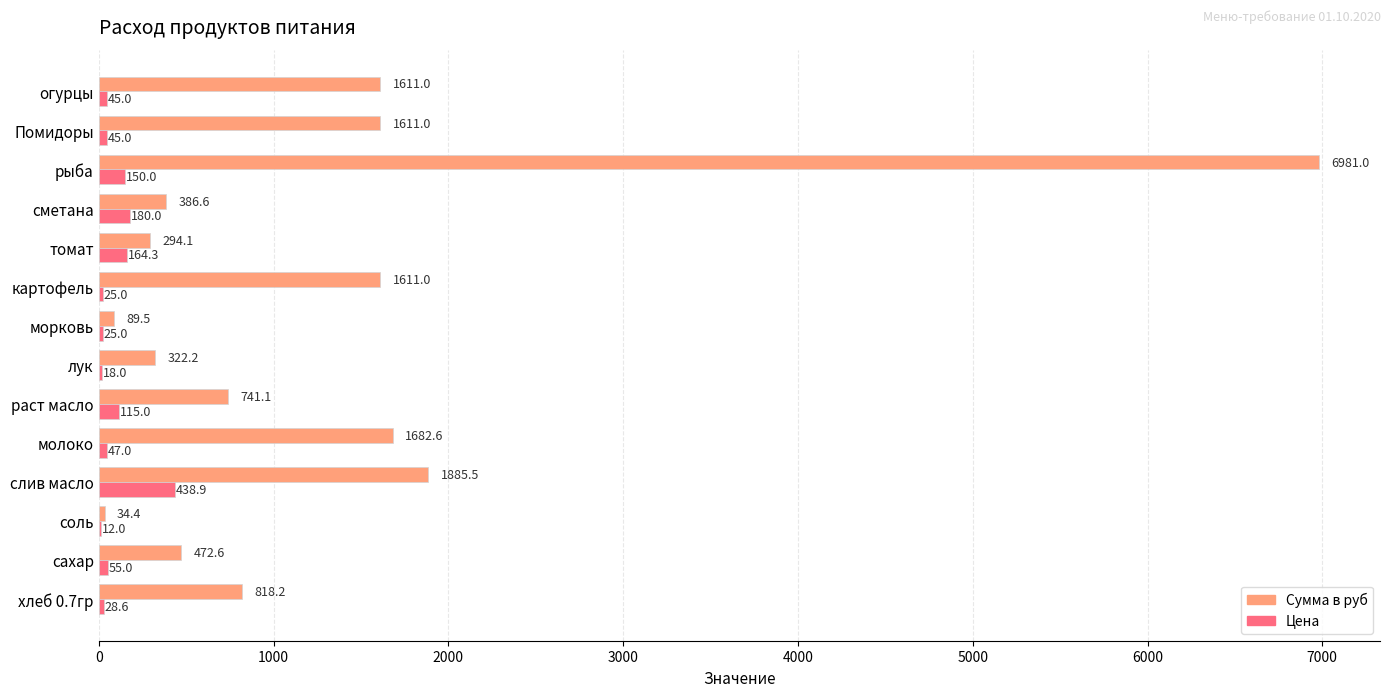

Read the Сумма в руб value at соль.

34.4